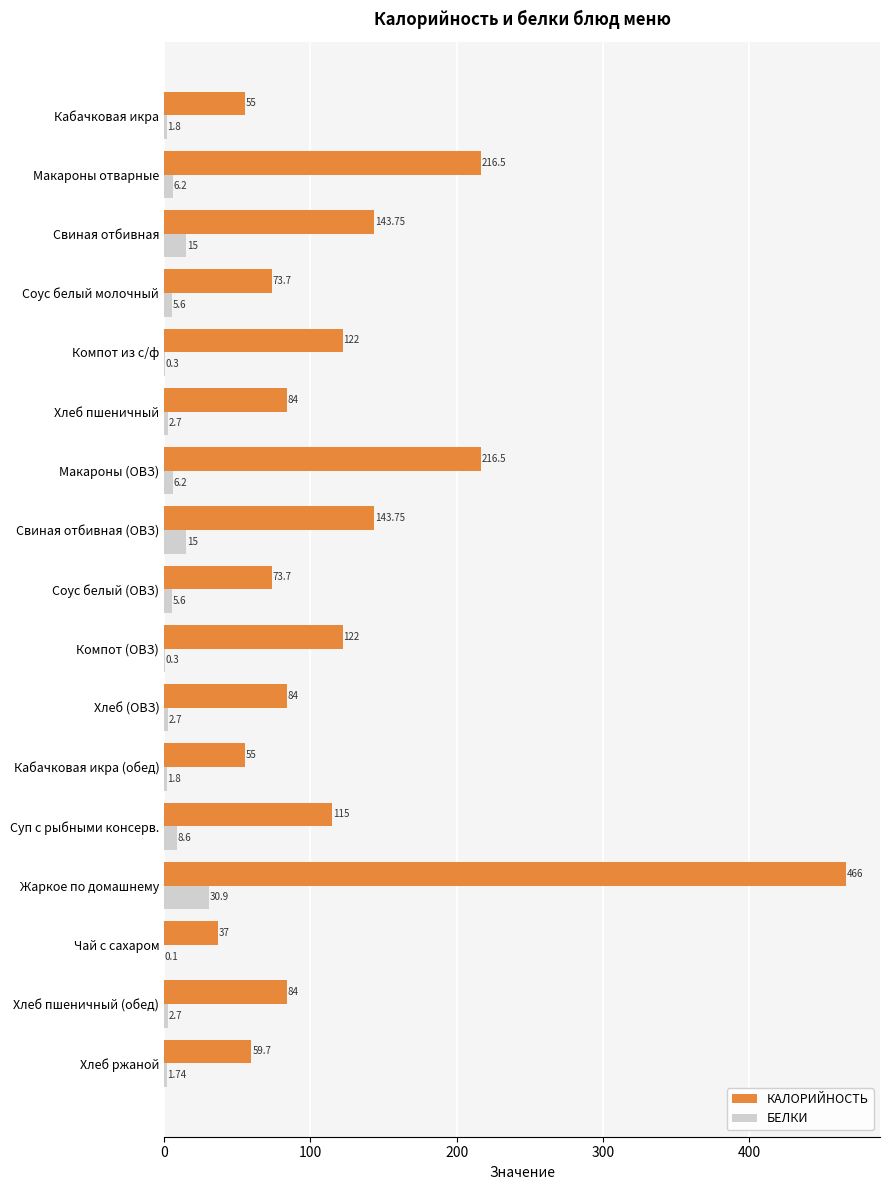

What is the sum of all БЕЛКИ values?

107.2